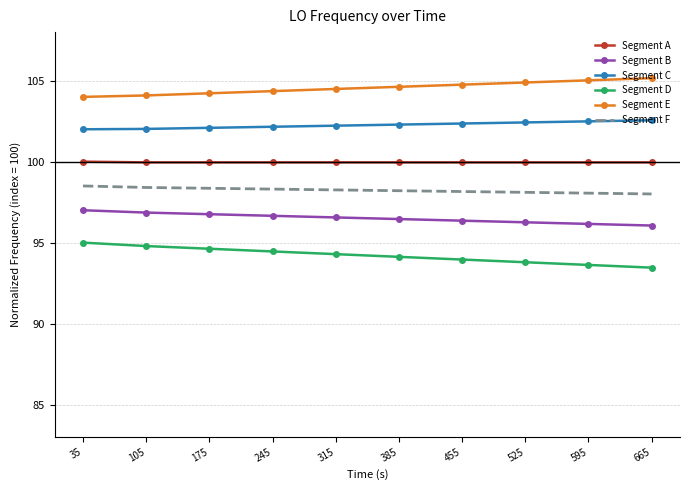

The value of Segment D at 175 is 94.6. True or false?

True